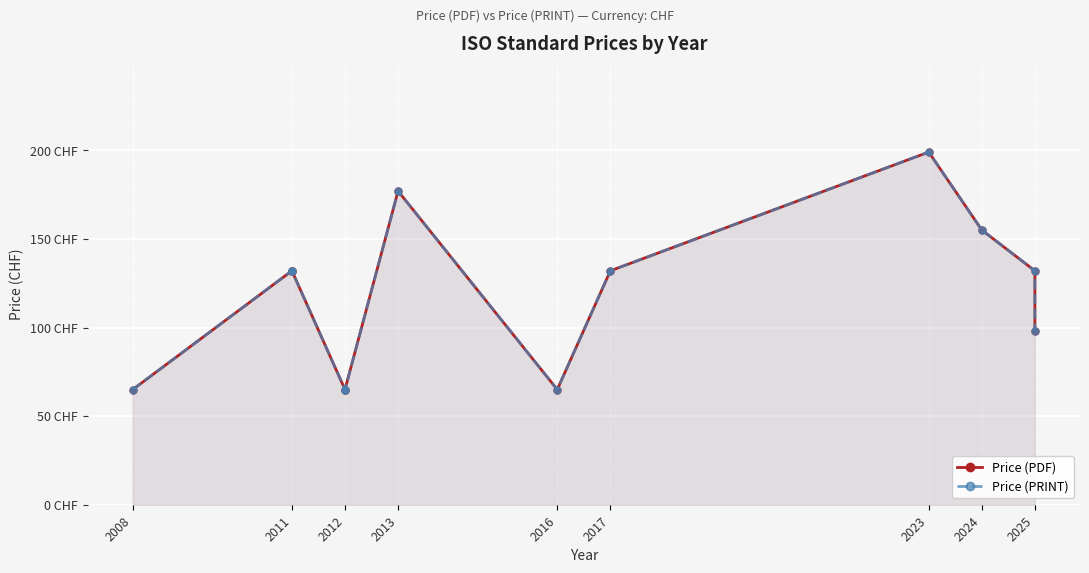

Which series has the widest spread of values?

Price (PDF)